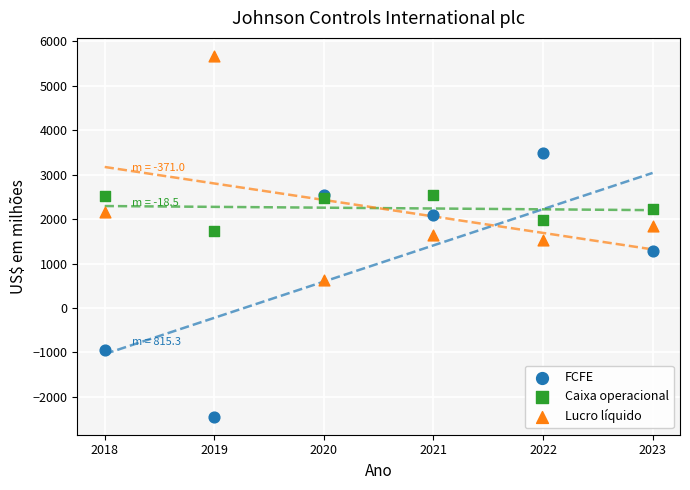

In the Lucro líquido series, what Y value is closest to 3152?

2162